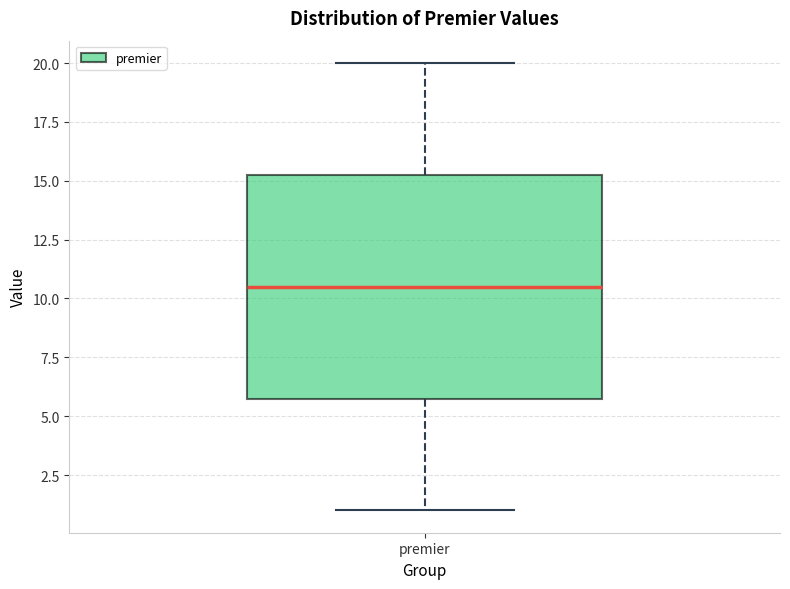

Read this box plot against the y-axis: the position of the median line, the range covered by the box, and the ends of both whiskers. The values are not printed on the chart, so give them approximately, as read against the axis.

median 10.5, box 6.0 to 15.5, whiskers 1.0 to 20.0